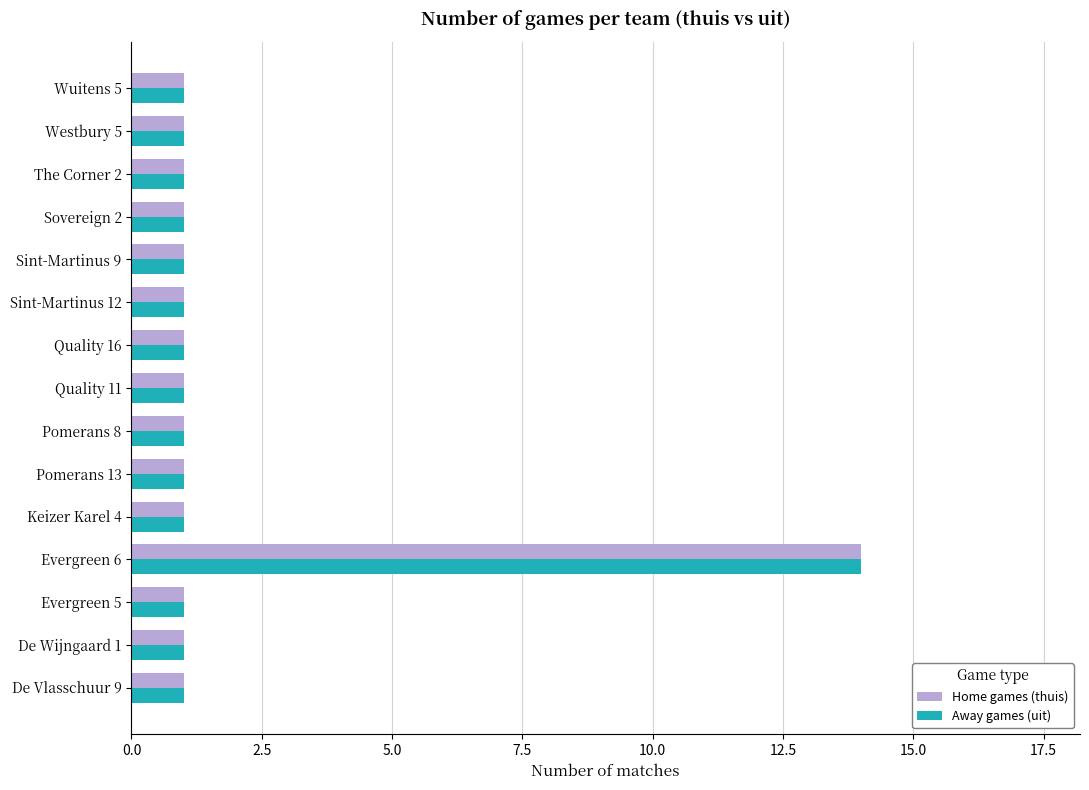

At which category is the sum across all series the highest?

Evergreen 6